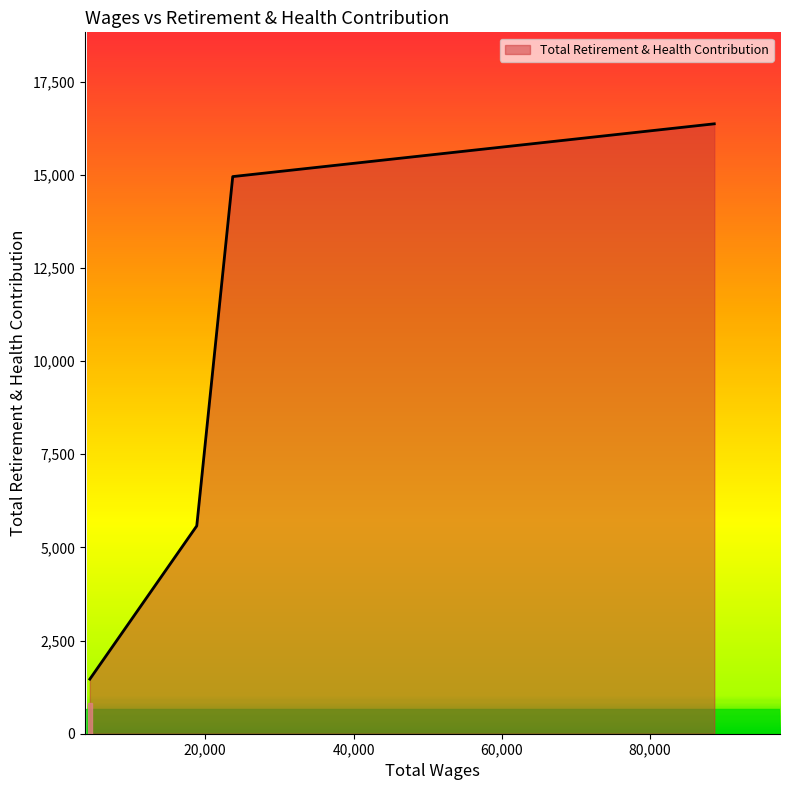

What is the average value?

9589